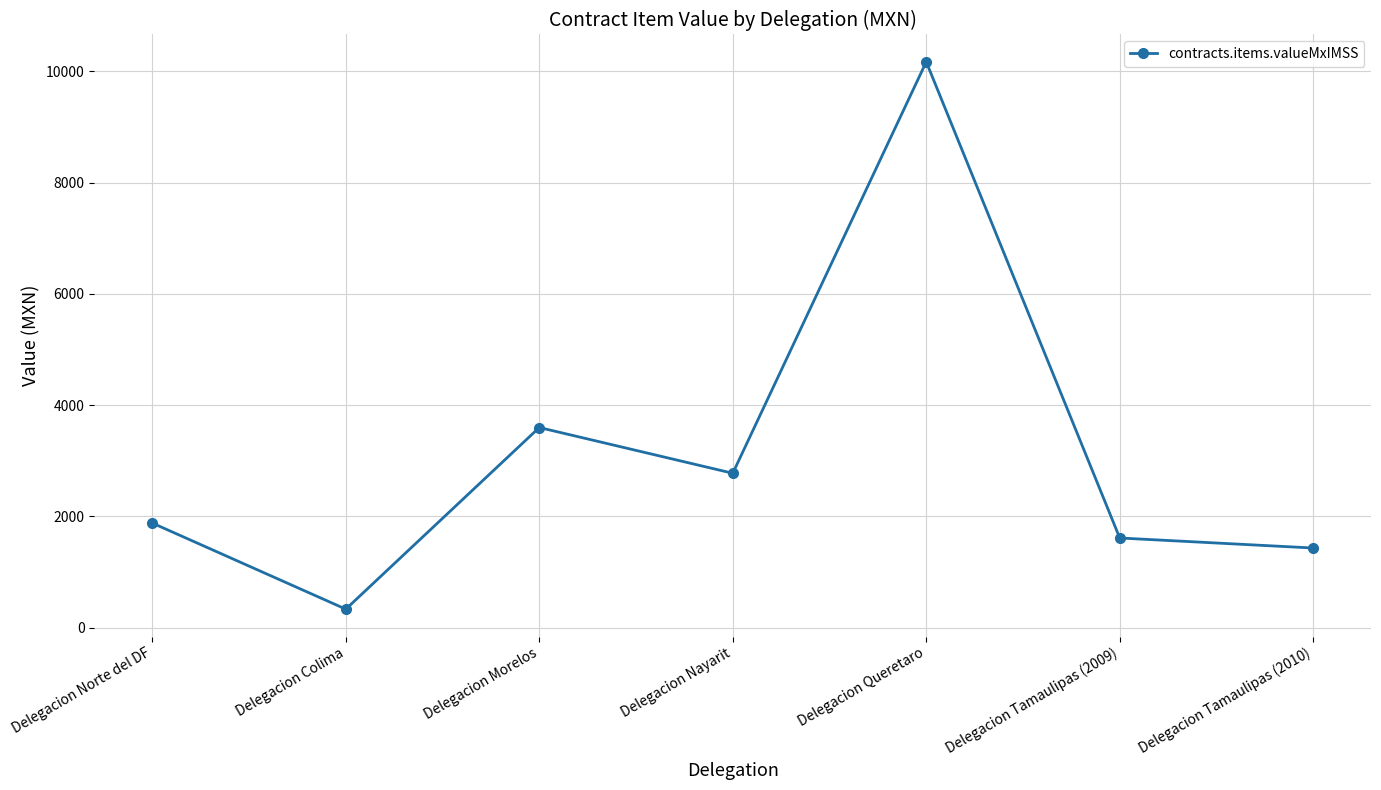

Reading right to left, transcribe all the data shown in this chart.

Delegacion Tamaulipas (2010)=1430.5	Delegacion Tamaulipas (2009)=1611.1	Delegacion Queretaro=10170.9	Delegacion Nayarit=2774.7	Delegacion Morelos=3596.9	Delegacion Colima=331.7	Delegacion Norte del DF=1879.2